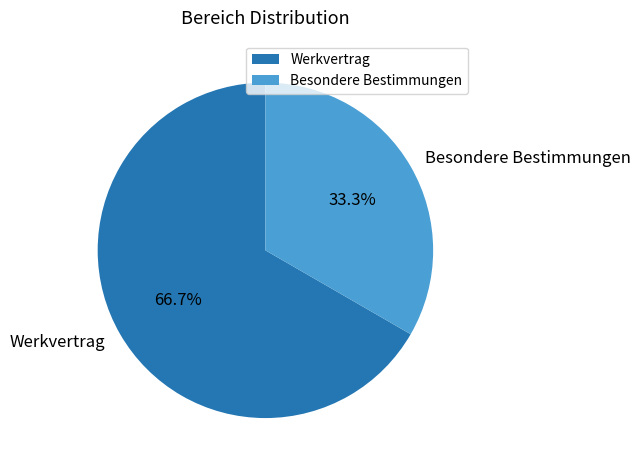

What portion of the pie excludes Besondere Bestimmungen?

66.7%